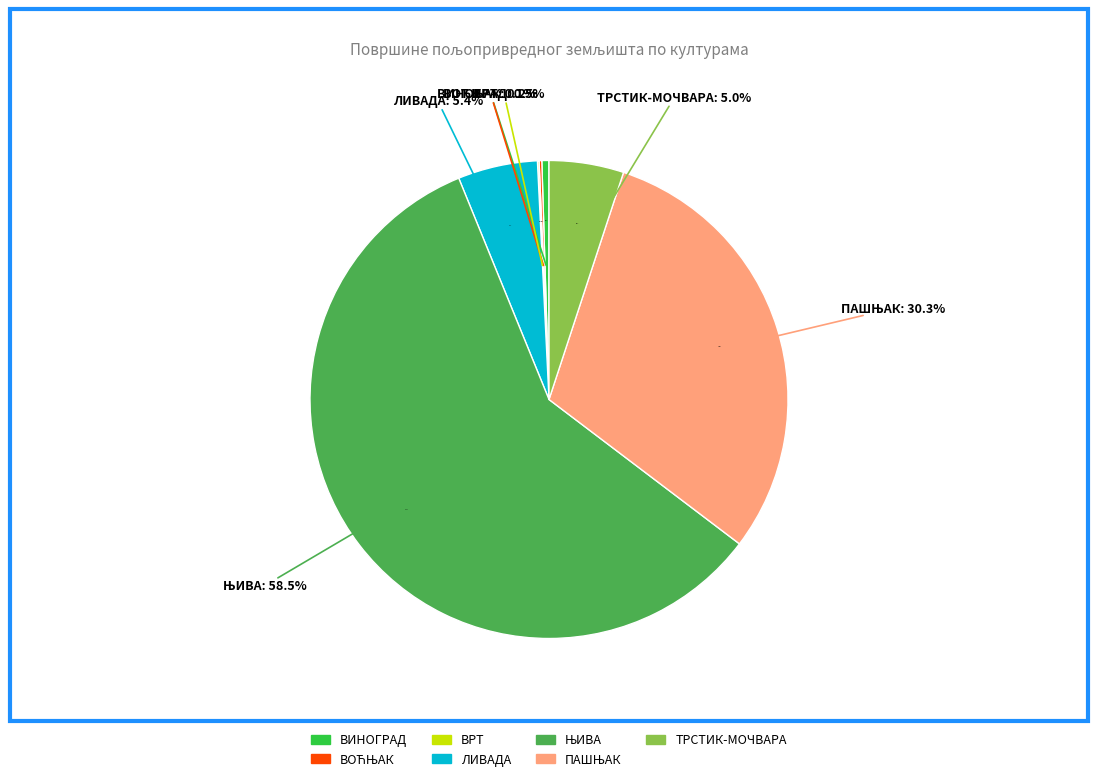

To the nearest percent, what is the average slice percentage?

14%